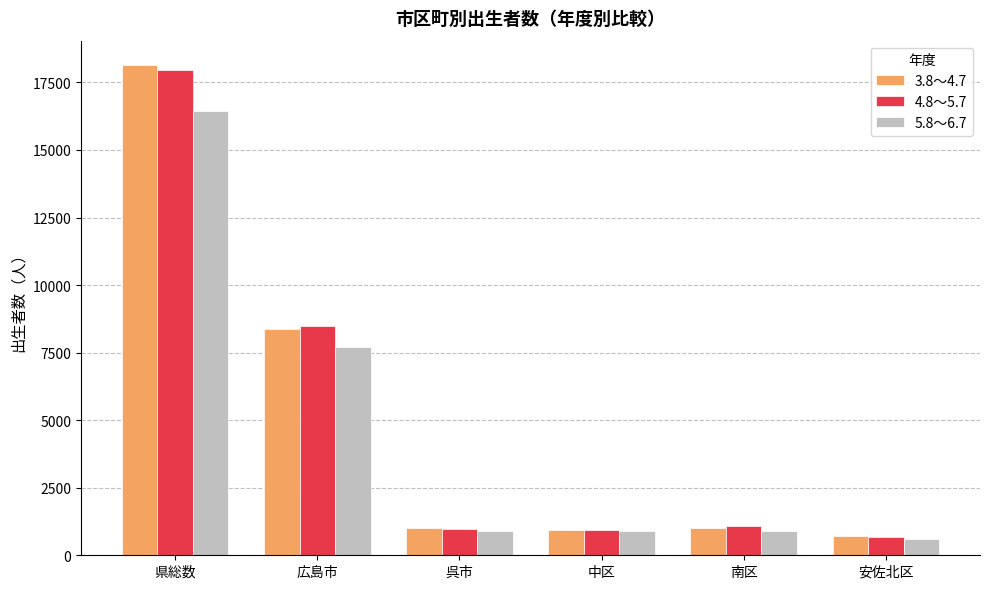

What is the total value across all series at 広島市?

24554